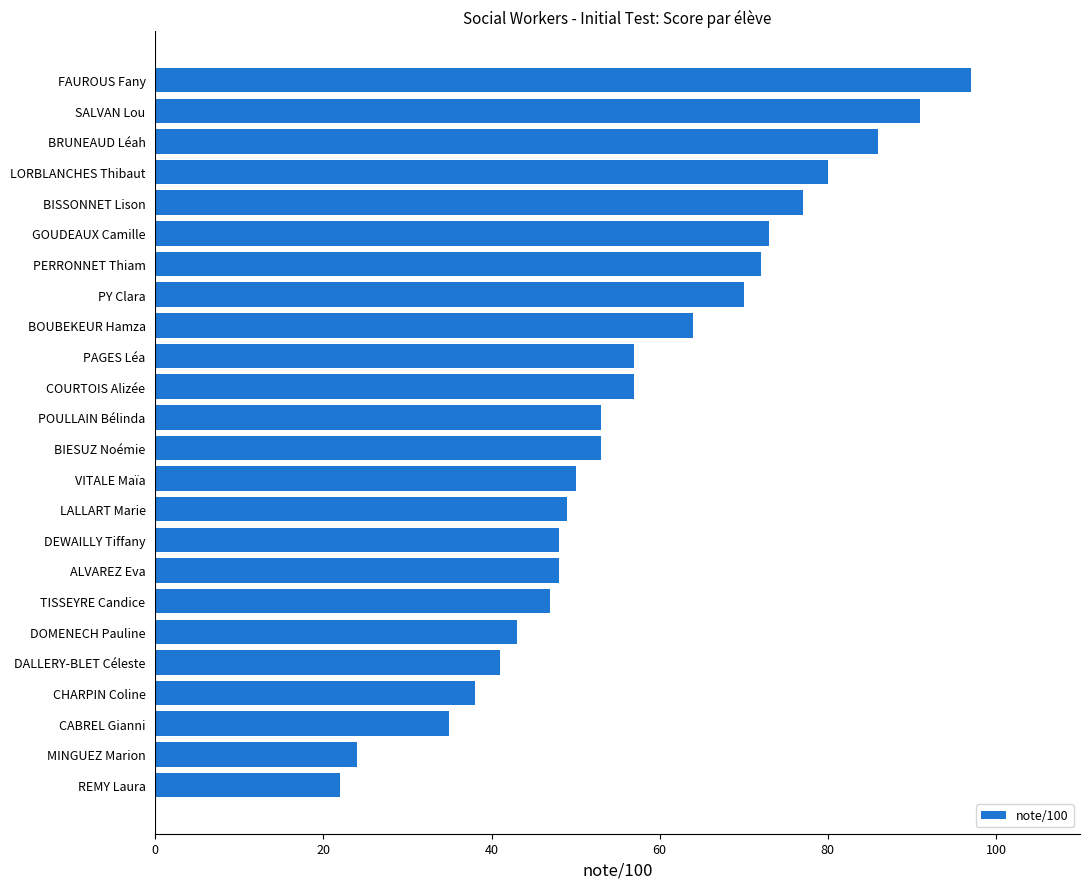

What is the greatest value displayed?

97